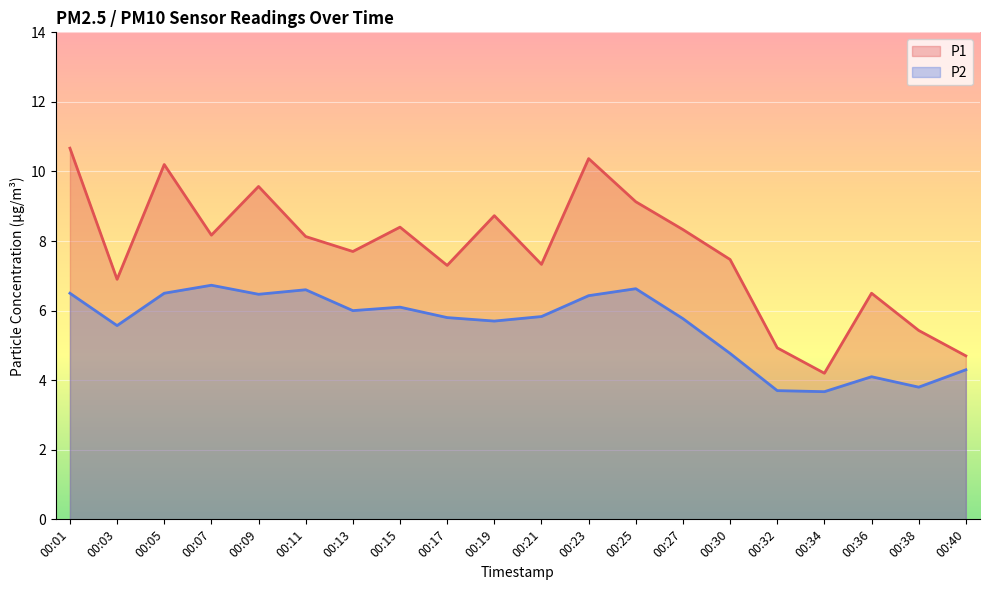

Reading left to right, list all the values displayed in this chart.

P1: 10.7	6.9	10.2	8.2	9.6	8.1	7.7	8.4	7.3	8.7	7.3	10.4	9.1	8.3	7.5	4.9	4.2	6.5	5.4	4.7
P2: 6.5	5.6	6.5	6.7	6.5	6.6	6.0	6.1	5.8	5.7	5.8	6.4	6.6	5.8	4.8	3.7	3.7	4.1	3.8	4.3